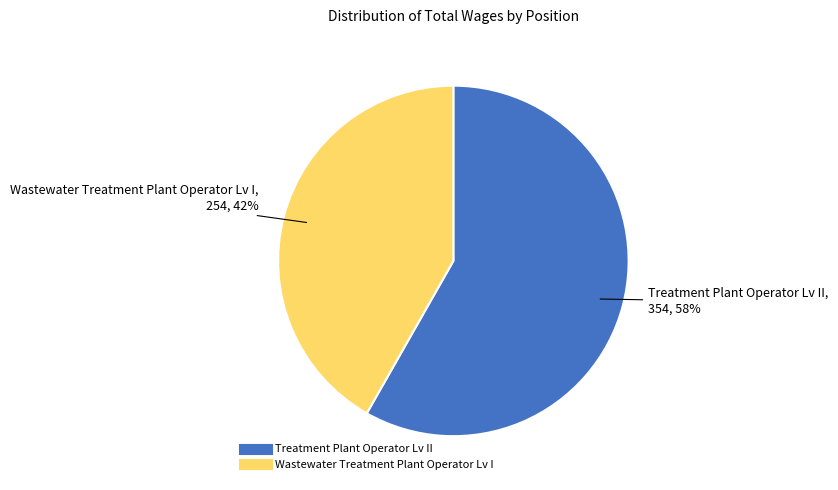

Is it true that Wastewater Treatment Plant Operator Lv I is 35% of the pie?

False